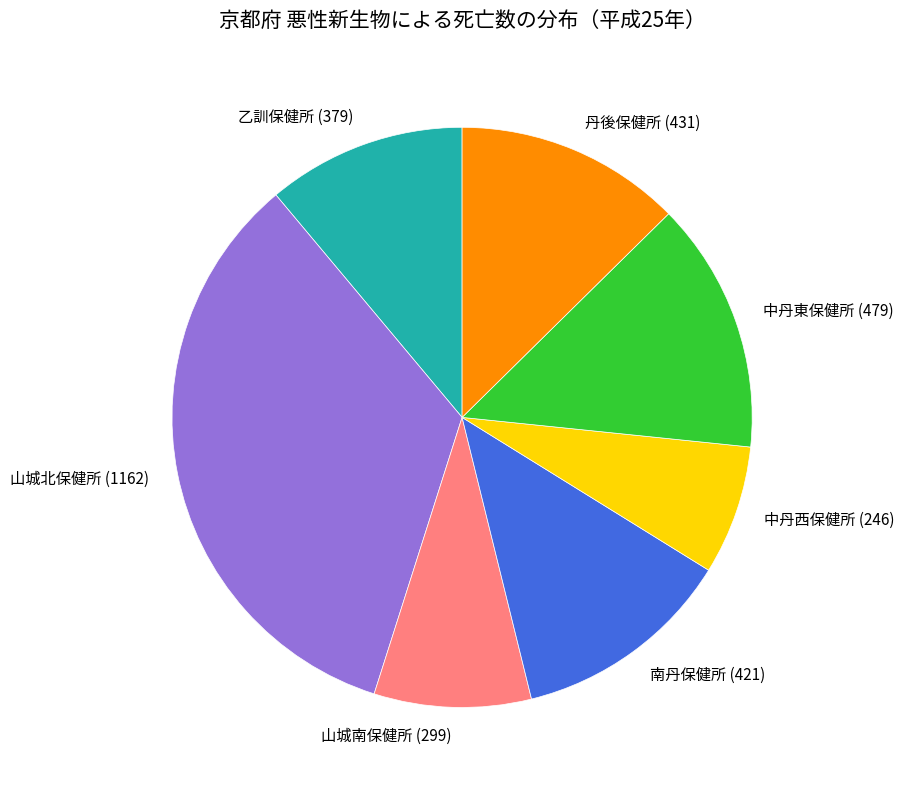

What is the smallest slice in the pie chart?

中丹西保健所 (246)